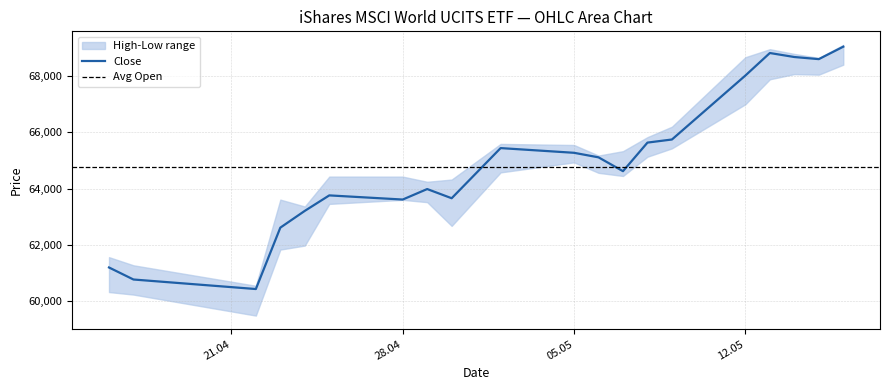

At which category is the sum across all series the highest?

16.05.2025